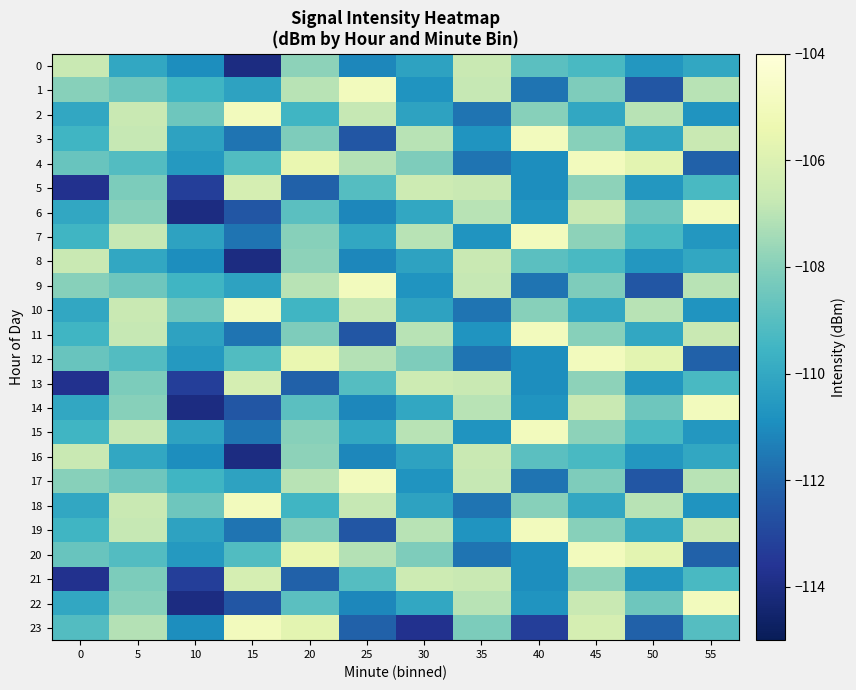

At which category does the chart reach its minimum across all series?

15